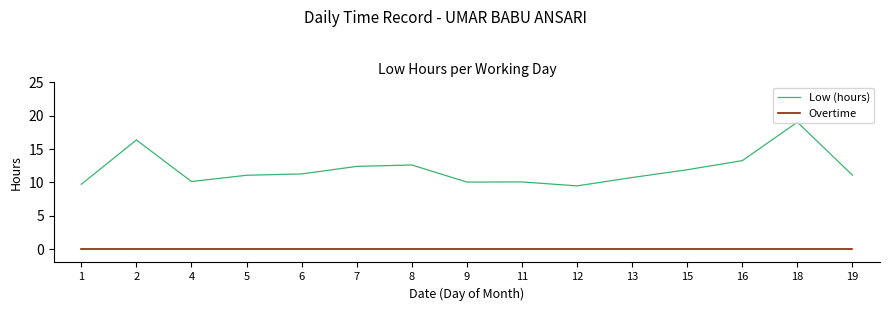

What is the greatest value displayed?

19.0